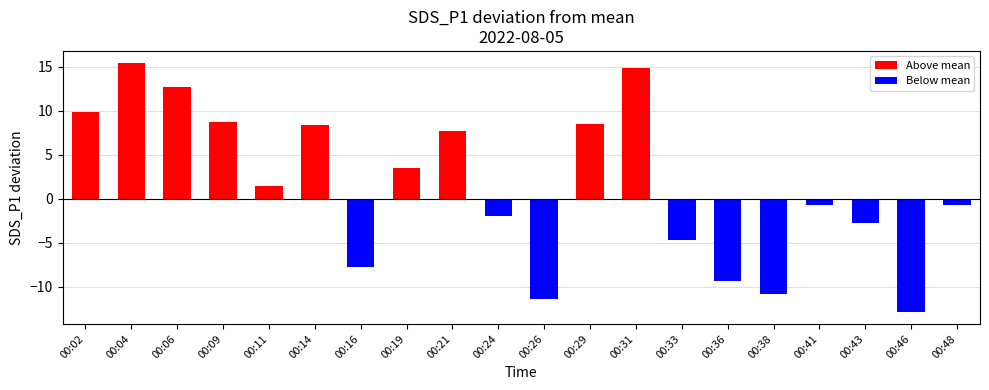

True or false: the data shows 6.7 at 00:06.

False